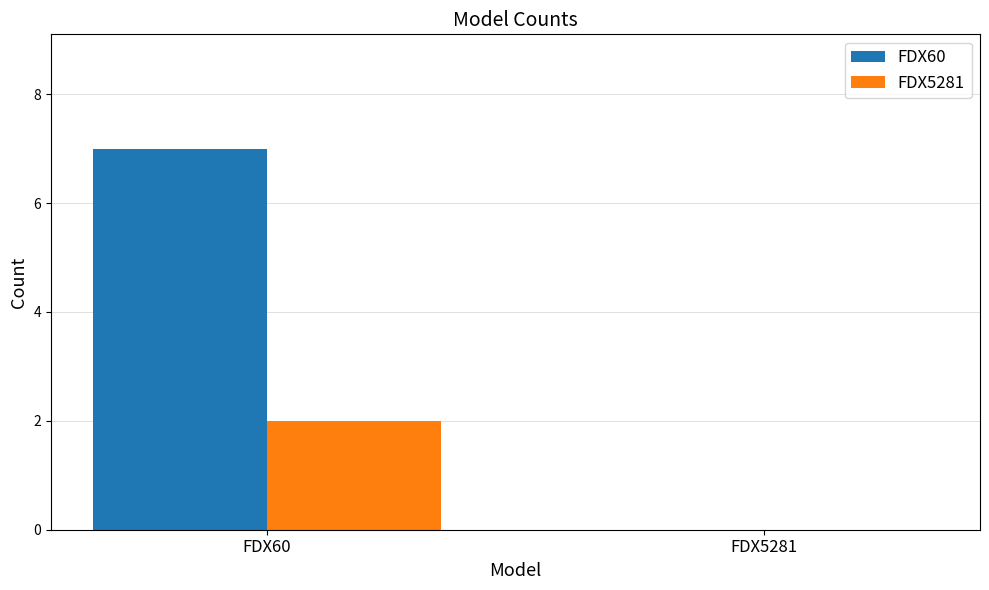

Which category has the highest value across all series?

FDX60